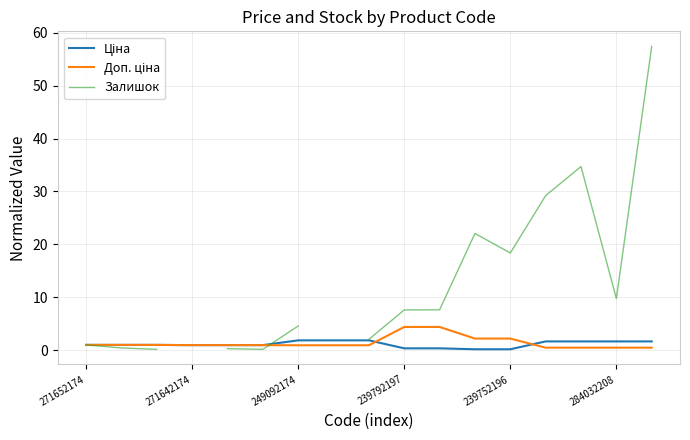

The value of Ціна at 10 is 0.1. True or false?

False